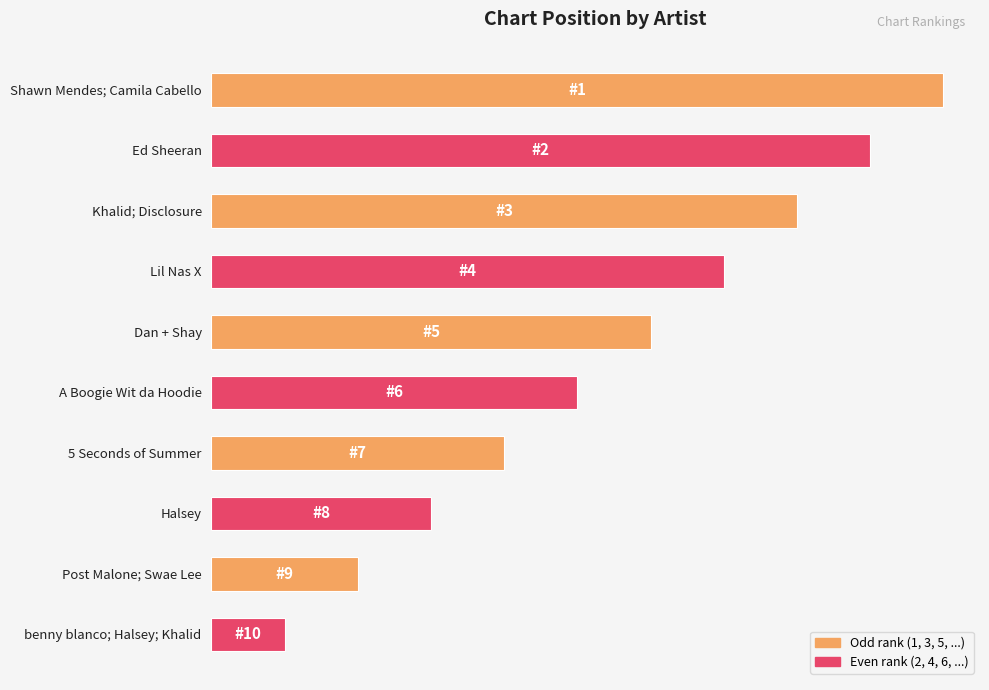

Are the bars horizontal?

Yes